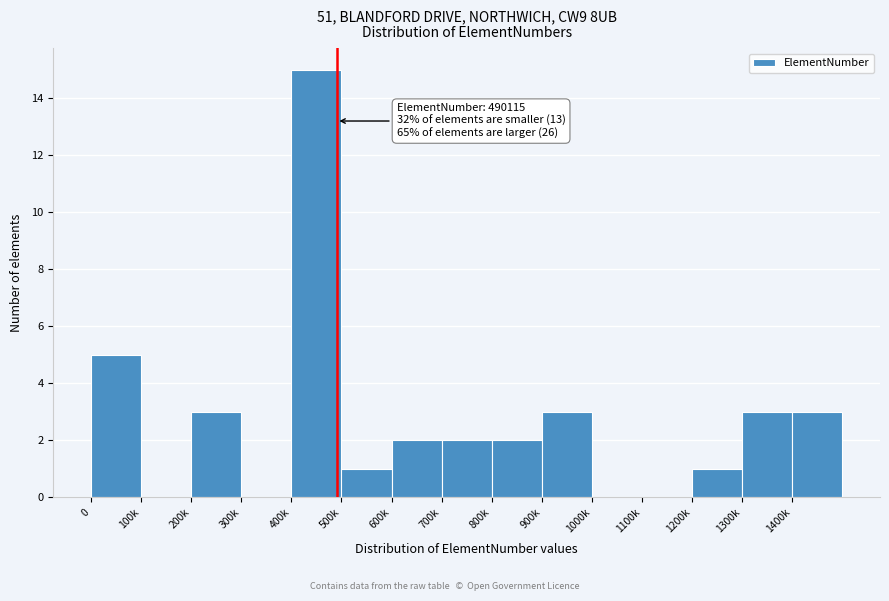

Reading right to left, transcribe all the data shown in this chart.

1400k=3	1300k=3	1200k=1	1100k=0	1000k=0	900k=3	800k=2	700k=2	600k=2	500k=1	400k=15	300k=0	200k=3	100k=0	0=5